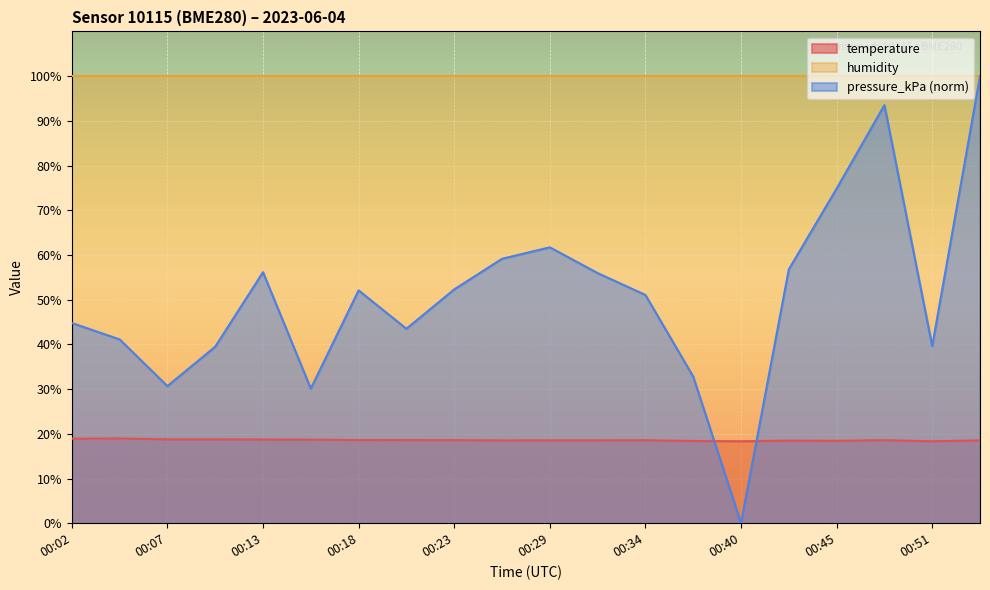

List the labels in order of pressure_kPa value, smallest first.

00:40, 00:15, 00:07, 00:37, 00:10, 00:51, 00:04, 00:21, 00:02, 00:34, 00:18, 00:23, 00:32, 00:13, 00:43, 00:26, 00:29, 00:45, 00:48, 00:54